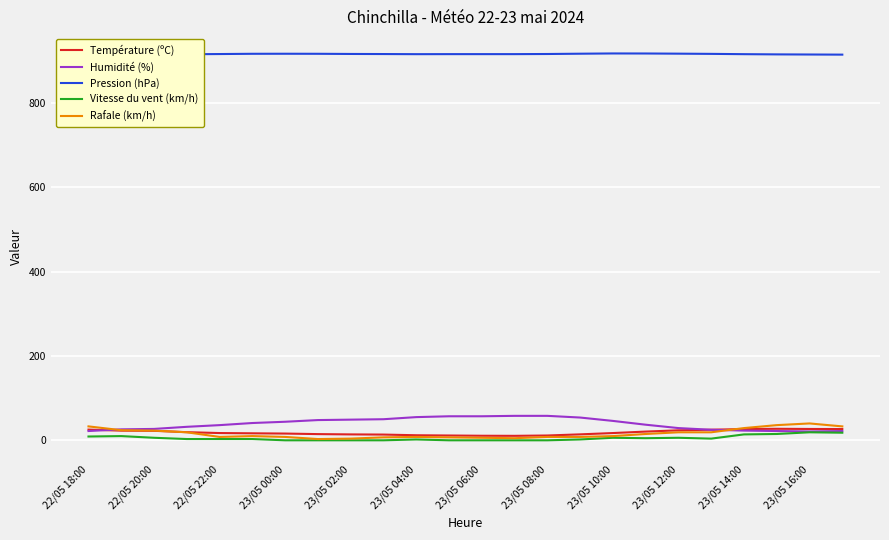

Which series has the largest total across all categories?

Pression (hPa)